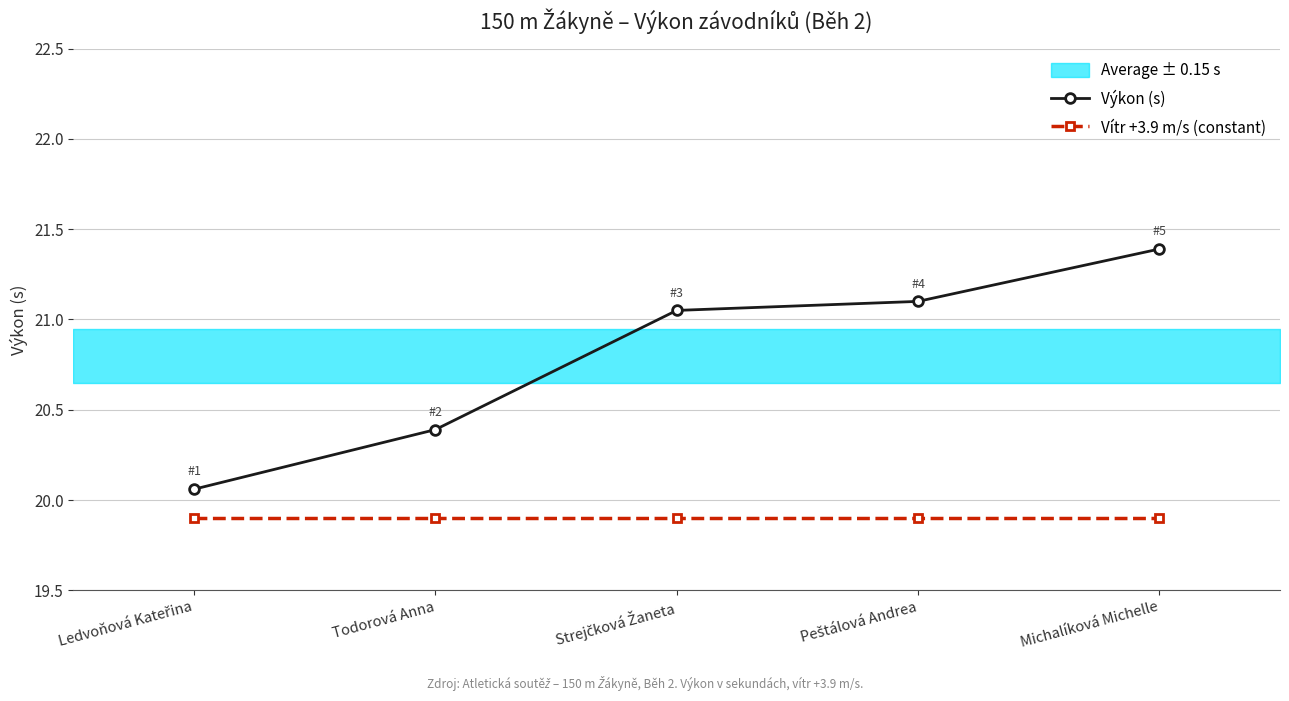

What is the total value across all series at Michalíková Michelle?

41.3